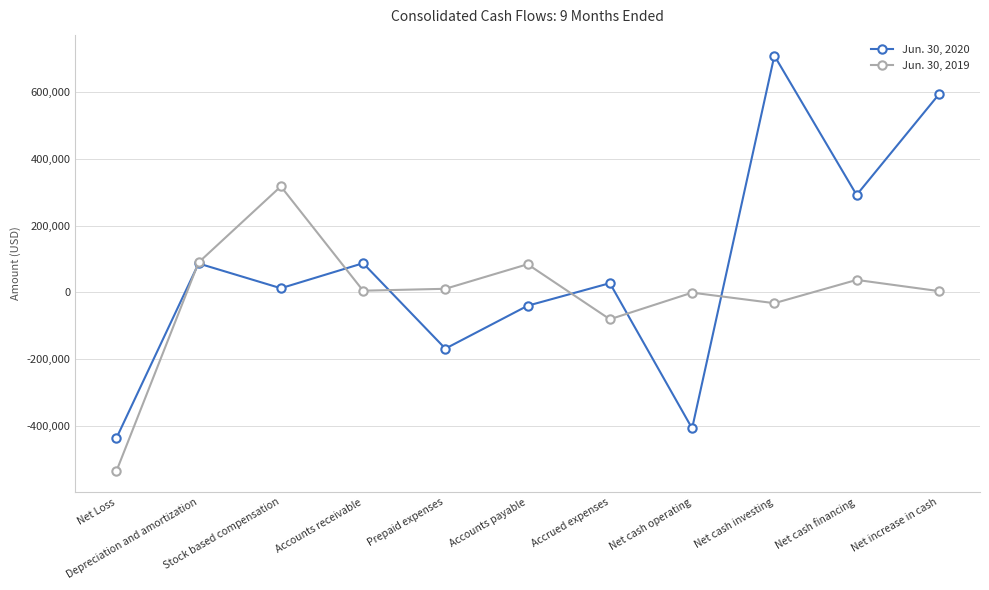

True or false: Jun. 30, 2020 has more than 0 points higher than both neighbors.

True